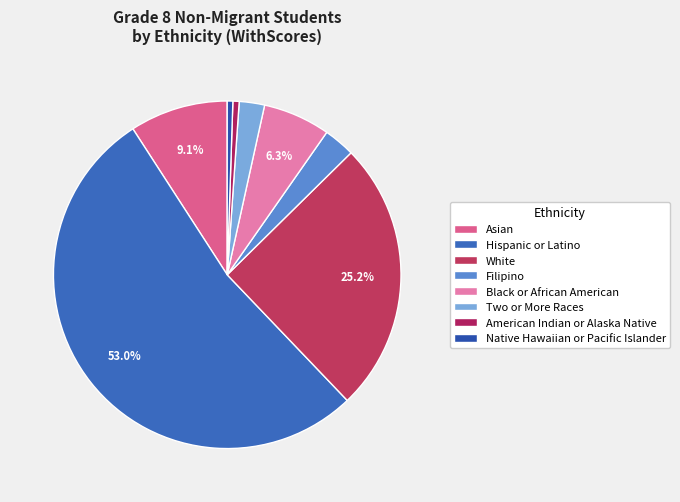

Is it true that White is 25% of the pie?

True